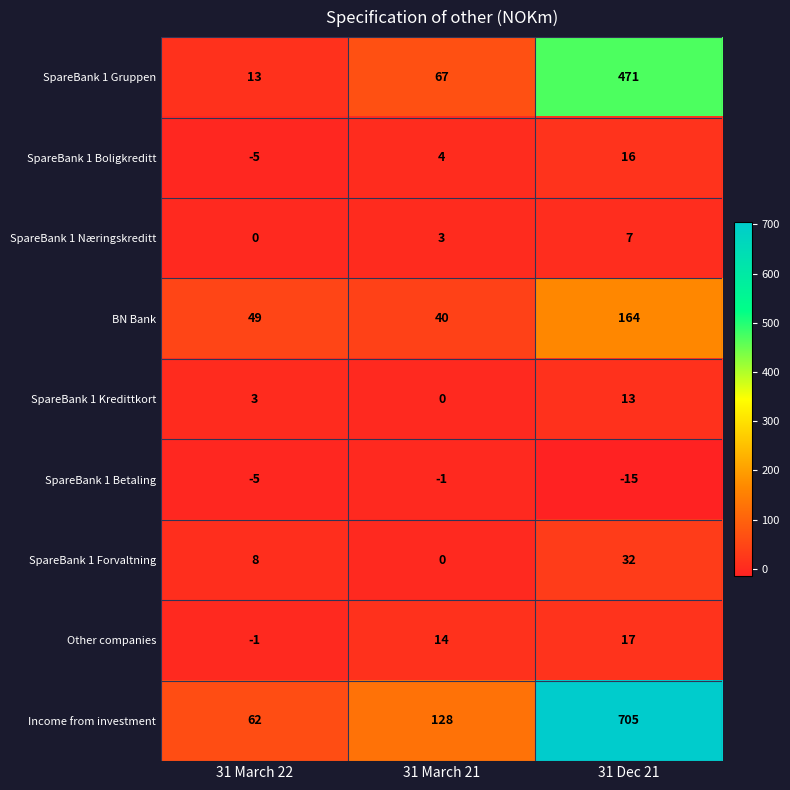

What is the smallest value displayed?

-15